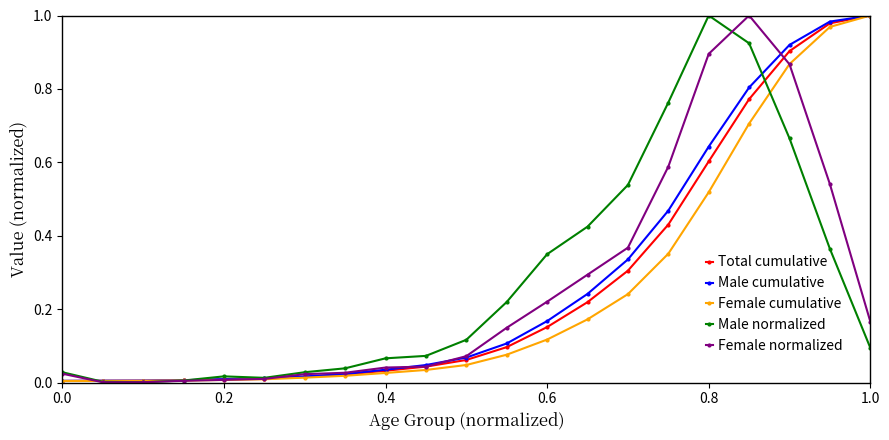

Which series ends up on top after the final intersection of Male cumulative and Female normalized?

Male cumulative